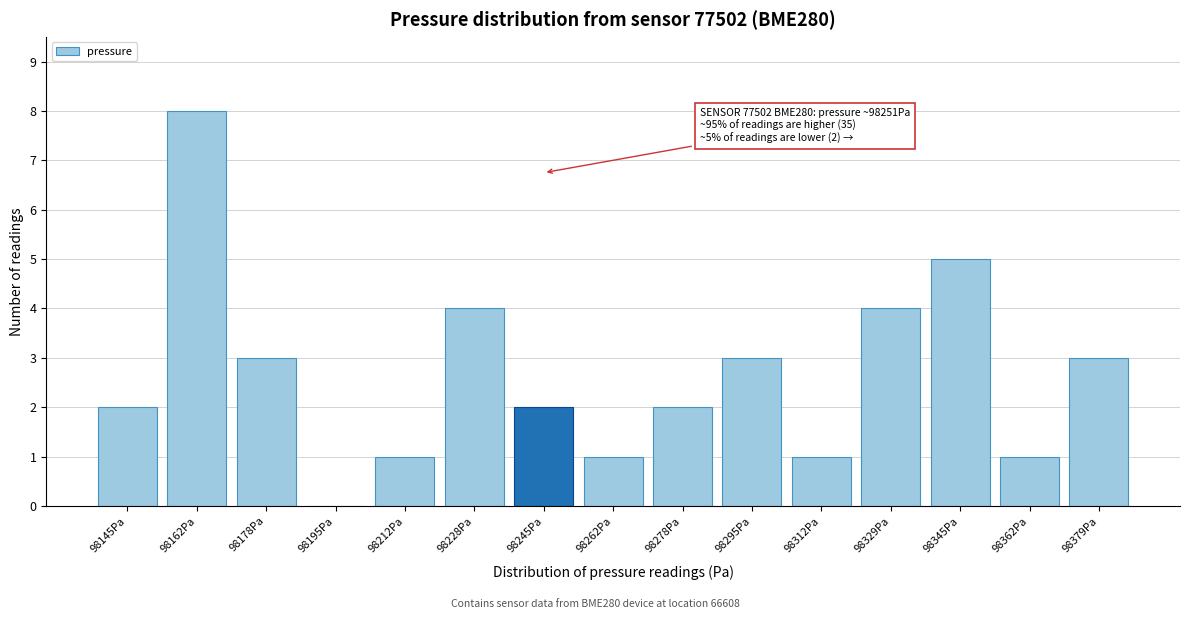

Reading left to right, list all the values displayed in this chart.

98145Pa=2	98162Pa=8	98178Pa=3	98195Pa=0	98212Pa=1	98228Pa=4	98245Pa=2	98262Pa=1	98278Pa=2	98295Pa=3	98312Pa=1	98329Pa=4	98345Pa=5	98362Pa=1	98379Pa=3